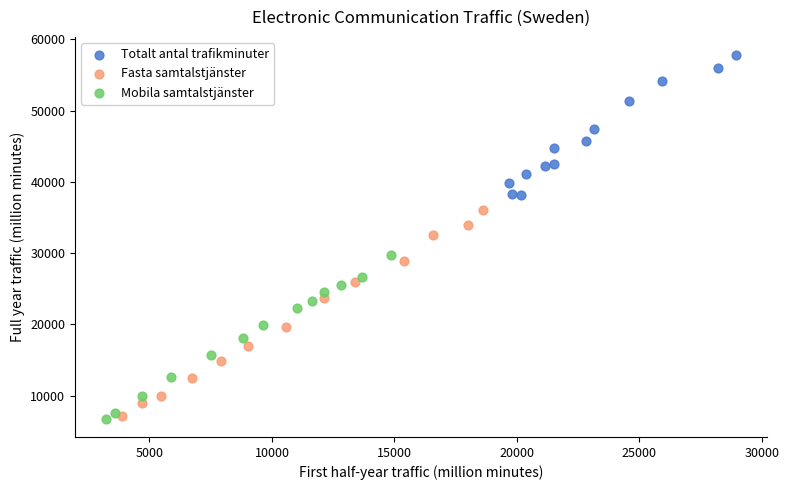

Which series reaches the maximum Y coordinate?

Totalt antal trafikminuter